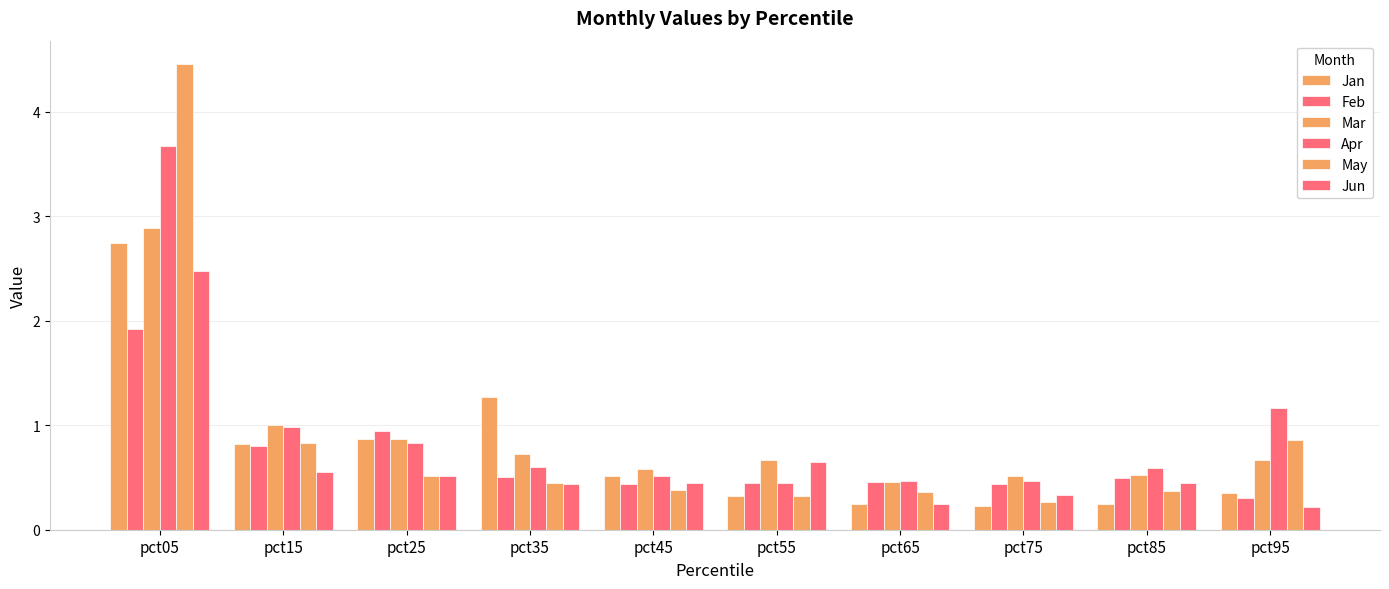

Rank the series at pct25 from highest to lowest value.

Feb, Mar, Jan, Apr, Jun, May